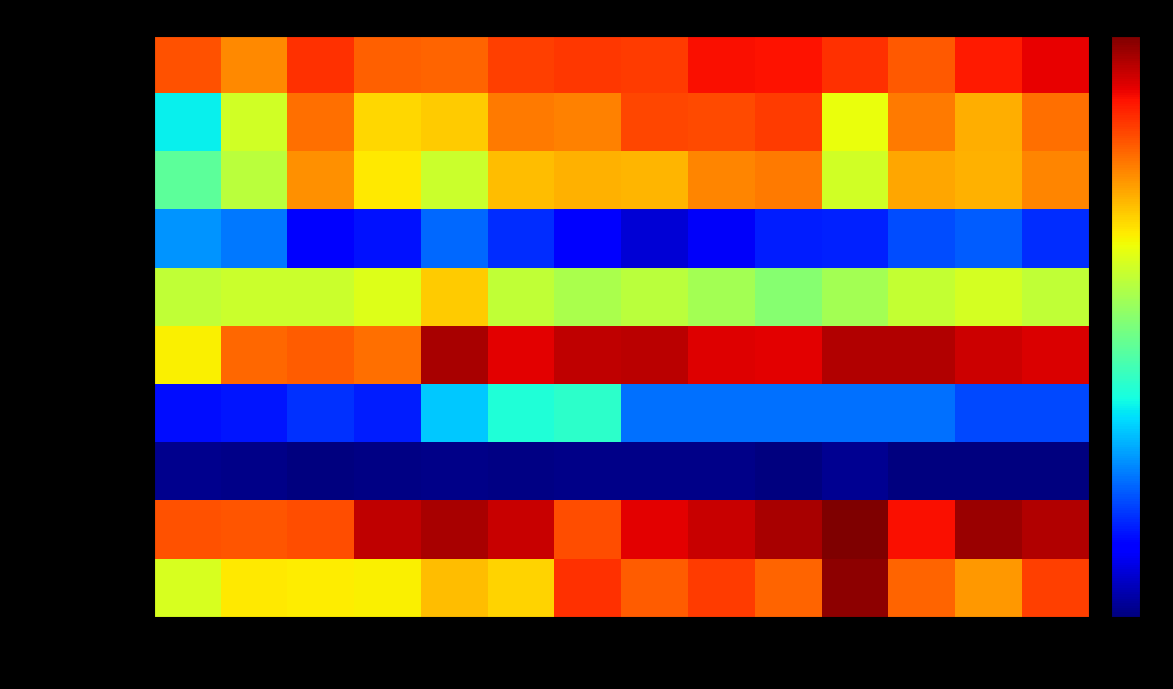

Reading right to left, list all the values displayed in this chart.

Gestantes CPN: 2023=88.5	2022=86.0	2021=79.9	2020=83.8	2019=86.8	2018=86.9	2017=82.8	2016=83.1	2015=82.4	2014=78.8	2013=79.0	2012=83.8	2011=75.0	2010=80.5
Vacuna <12m: 2023=77.6	2022=71.3	2021=76.5	2020=63.0	2019=82.6	2018=81.2	2017=81.7	2016=75.9	2015=76.6	2014=68.2	2013=67.1	2012=77.5	2011=59.9	2010=37.2
Vacuna <24m BCG: 2023=75.5	2022=71.0	2021=72.1	2020=60.1	2019=76.5	2018=75.4	2017=70.5	2016=70.8	2015=69.9	2014=59.2	2013=65.4	2012=74.2	2011=57.6	2010=46.9
Desnutricion: 2023=19.4	2022=23.5	2021=22.0	2020=18.2	2019=17.8	2018=13.3	2017=10.4	2016=14.8	2015=19.3	2014=24.6	2013=16.8	2012=14.9	2011=26.4	2010=28.6
Anemia 6-35m: 2023=58.3	2022=60.5	2021=58.4	2020=55.0	2019=51.4	2018=54.8	2017=57.3	2016=55.6	2015=58.2	2014=68.4	2013=61.3	2012=59.4	2011=59.2	2010=58.3
Parto Inst.: 2023=89.6	2022=90.7	2021=93.0	2020=93.1	2019=88.8	2018=89.1	2017=92.2	2016=91.9	2015=88.8	2014=93.6	2013=77.7	2012=79.5	2011=78.3	2010=64.8
Aprendizaje 2-Prim: 2023=22.0	2022=22.0	2021=25.6	2020=25.6	2019=25.6	2018=25.6	2017=25.6	2016=41.3	2015=40.0	2014=33.6	2013=17.7	2012=19.6	2011=17.2	2010=16.3
Analfabetismo: 2023=3.5	2022=3.3	2021=3.5	2020=4.9	2019=3.5	2018=4.3	2017=4.3	2016=4.1	2015=3.8	2014=4.2	2013=3.7	2012=3.6	2011=4.1	2010=4.5
Conclusion Prim: 2023=93.0	2022=94.8	2021=87.1	2020=97.2	2019=93.7	2018=91.0	2017=88.8	2016=81.0	2015=91.0	2014=93.8	2013=92.0	2012=81.0	2011=80.2	2010=80.4
Conclusion Sec: 2023=82.4	2022=73.4	2021=78.7	2020=95.8	2019=78.8	2018=82.7	2017=79.5	2016=83.7	2015=67.6	2014=69.7	2013=64.9	2012=65.0	2011=65.4	2010=60.8